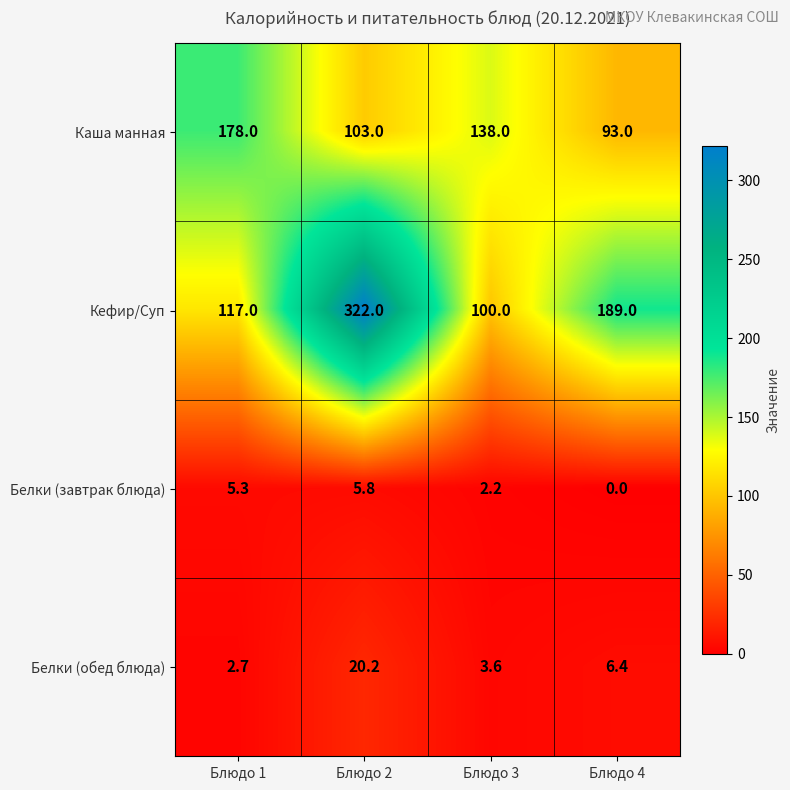

What is the difference between the maximum and second lowest values in the Белки (обед блюда) series?

16.6